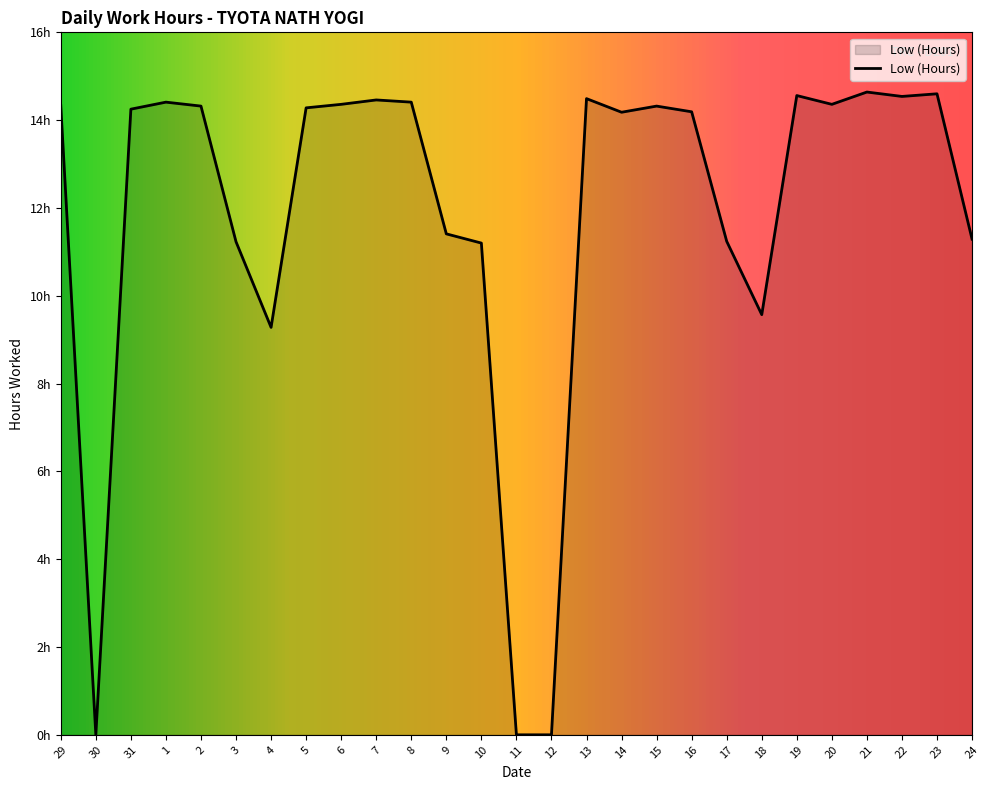

Reading left to right, transcribe all the data shown in this chart.

29=14.3	30=0.0	31=14.2	1=14.4	2=14.3	3=11.2	4=9.3	5=14.3	6=14.4	7=14.5	8=14.4	9=11.4	10=11.2	11=0.0	12=0.0	13=14.5	14=14.2	15=14.3	16=14.2	17=11.2	18=9.6	19=14.6	20=14.4	21=14.6	22=14.5	23=14.6	24=11.3